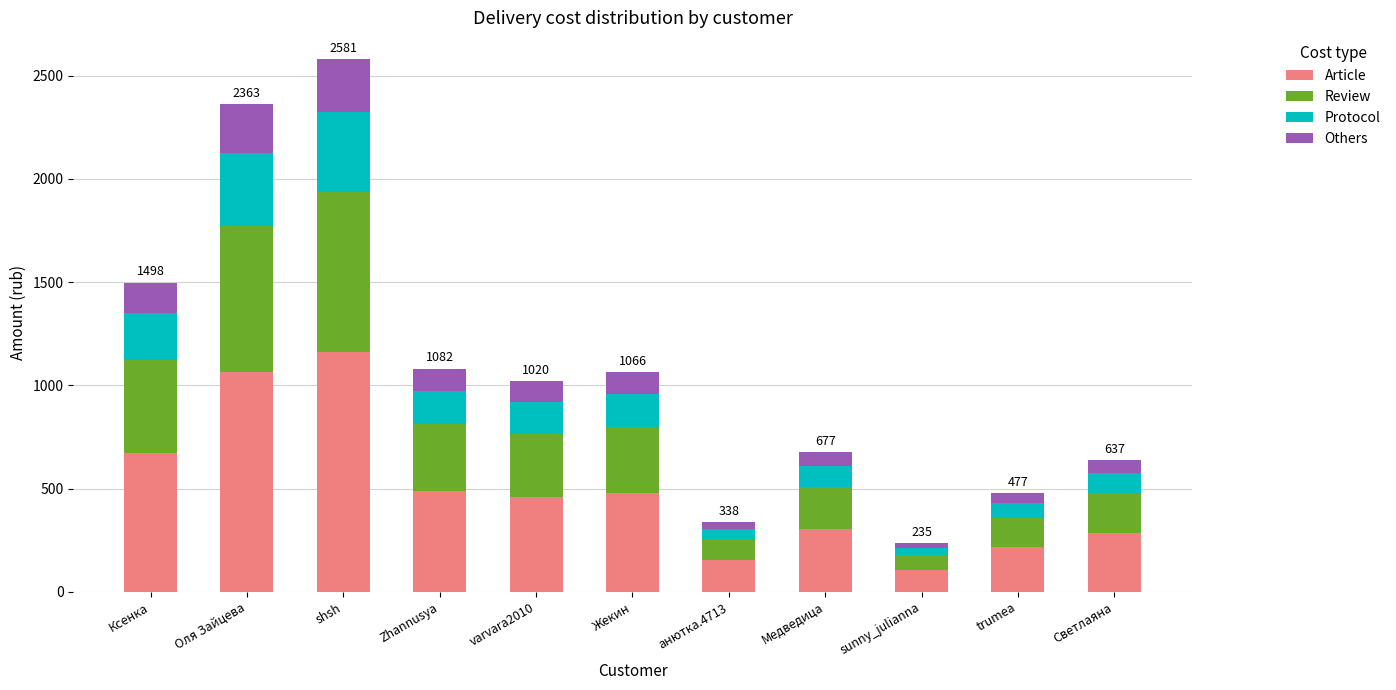

At which category is the sum across all series the highest?

shsh